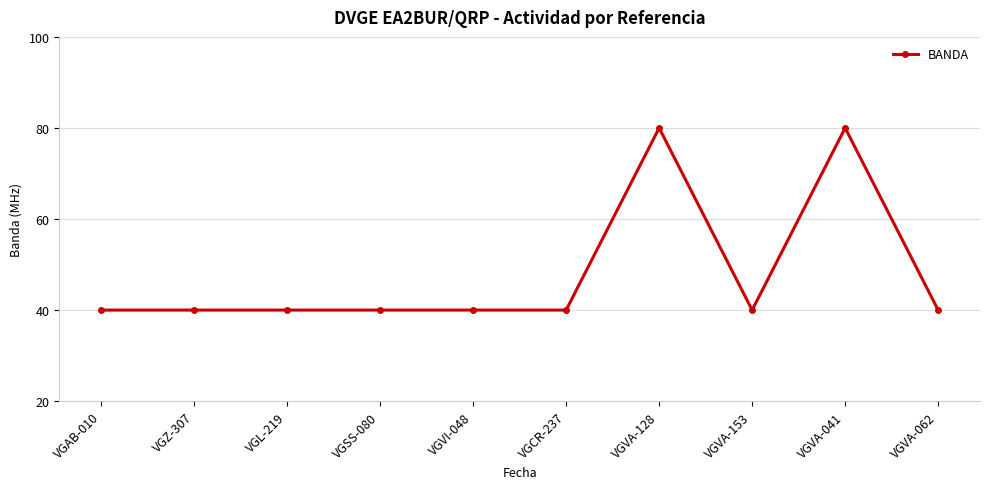

Approximately how many times larger is the value at VGAB-010 compared to VGCR-237?

1.0